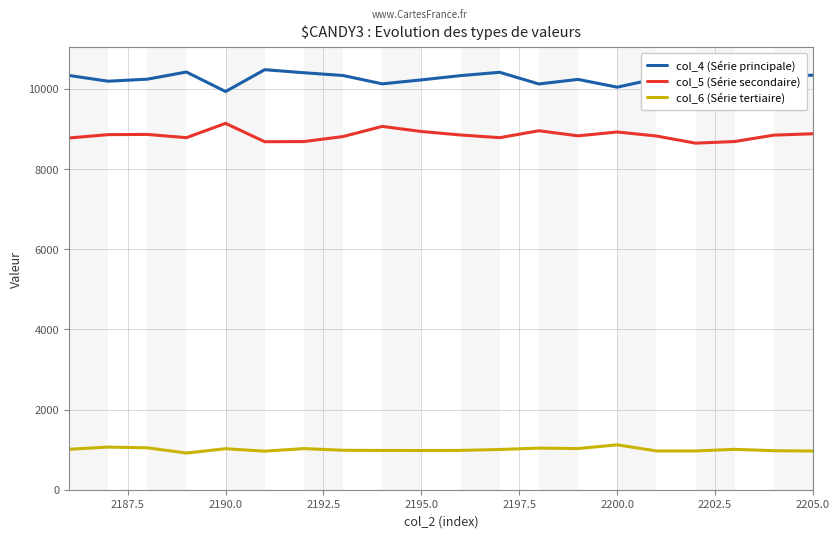

True or false: col_5 (Série secondaire) has a value of 8925 at 2200.0.

True